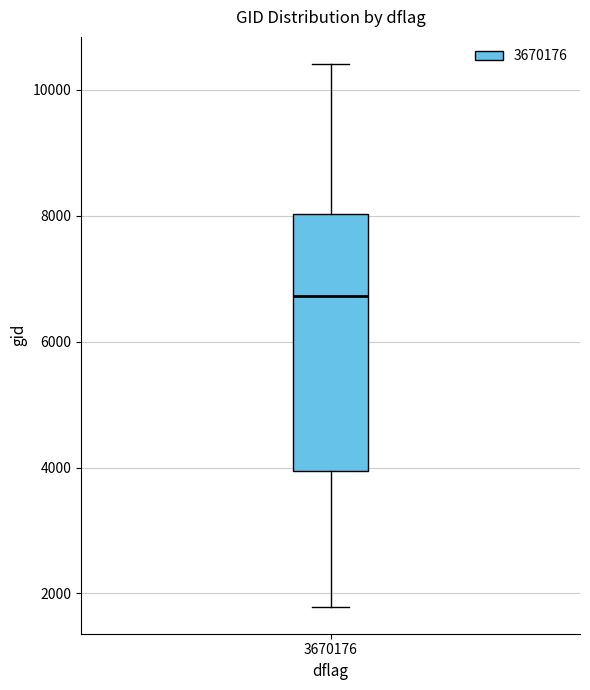

Where does the lower whisker of the box at x = 3670176 end on the y-axis? The values are not printed on the chart, so give them approximately, as read against the axis.

1800